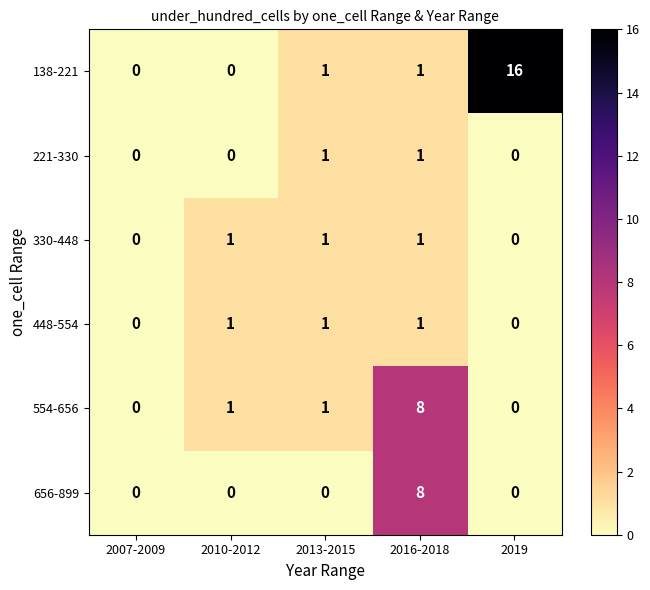

How many series are shown in this chart?

6